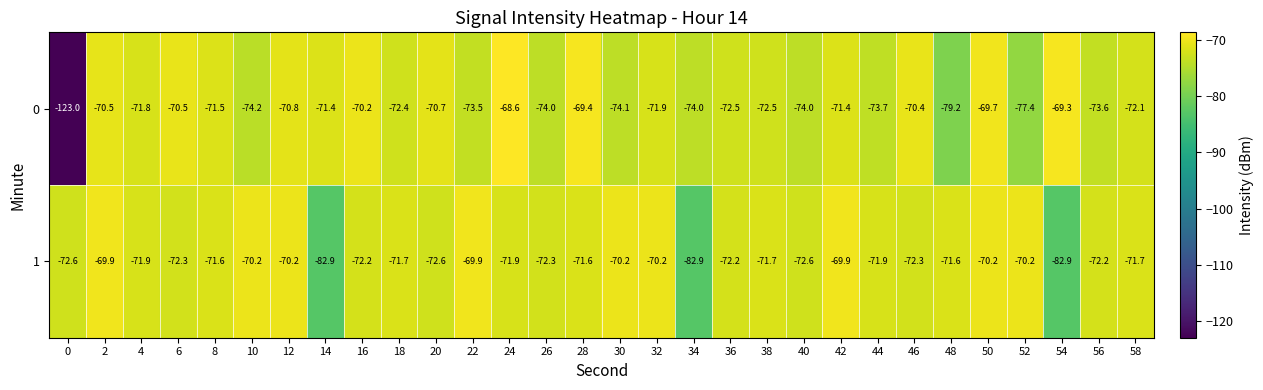

At which category is the sum across all series the highest?

50